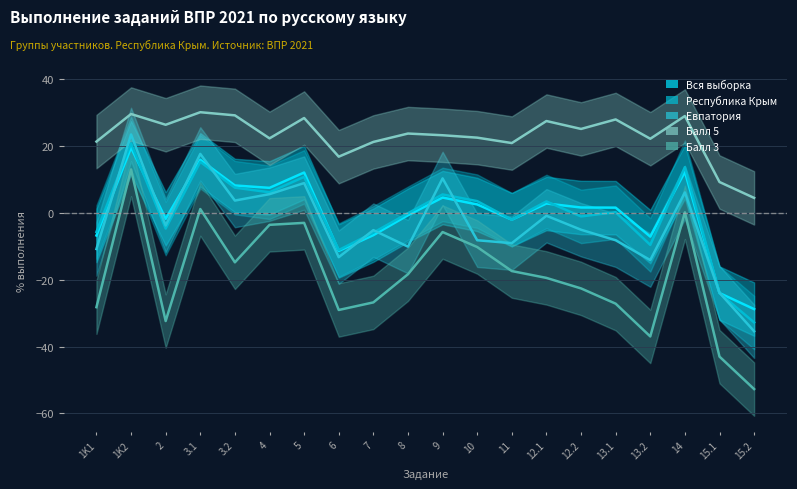

List the labels in order of Республика Крым value, largest first.

1K2, 3.1, 14, 5, 3.2, 4, 9, 10, 12.1, 13.1, 8, 12.2, 11, 2, 1K1, 7, 13.2, 6, 15.1, 15.2